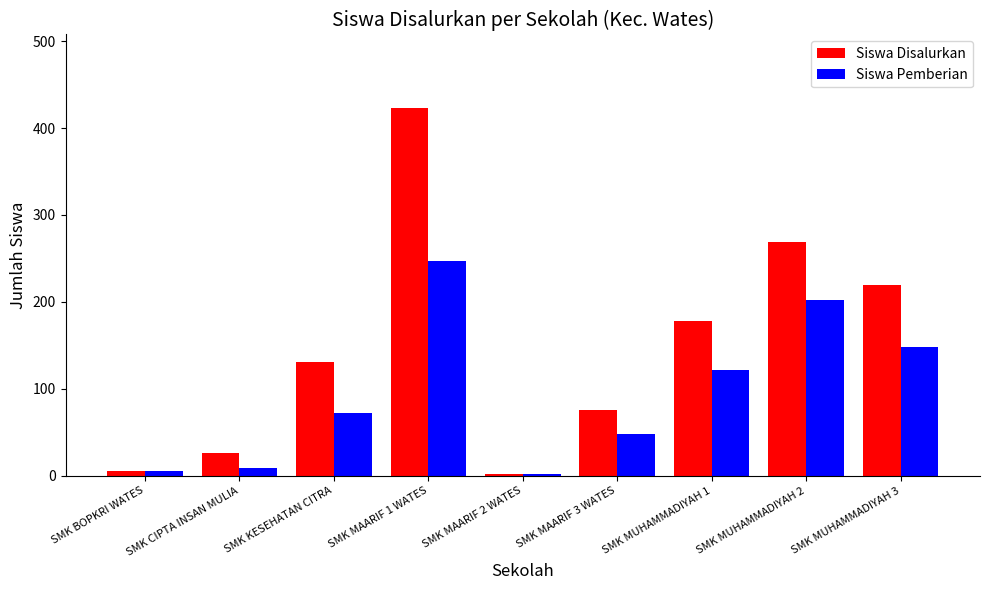

Reading left to right, extract all data points from this chart.

Siswa Disalurkan: SMK BOPKRI WATES=5	SMK CIPTA INSAN MULIA=26	SMK KESEHATAN CITRA=131	SMK MAARIF 1 WATES=423	SMK MAARIF 2 WATES=2	SMK MAARIF 3 WATES=76	SMK MUHAMMADIYAH 1=178	SMK MUHAMMADIYAH 2=269	SMK MUHAMMADIYAH 3=219
Siswa Pemberian: SMK BOPKRI WATES=5	SMK CIPTA INSAN MULIA=9	SMK KESEHATAN CITRA=72	SMK MAARIF 1 WATES=247	SMK MAARIF 2 WATES=2	SMK MAARIF 3 WATES=48	SMK MUHAMMADIYAH 1=122	SMK MUHAMMADIYAH 2=202	SMK MUHAMMADIYAH 3=148